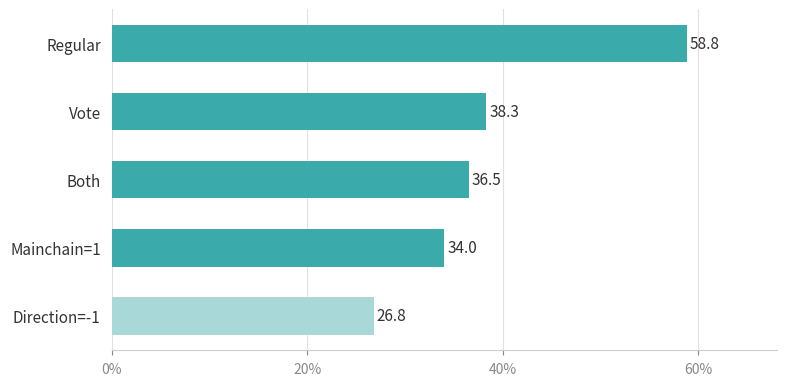

Reading top to bottom, transcribe all the data shown in this chart.

58.8	38.3	36.5	34.0	26.8